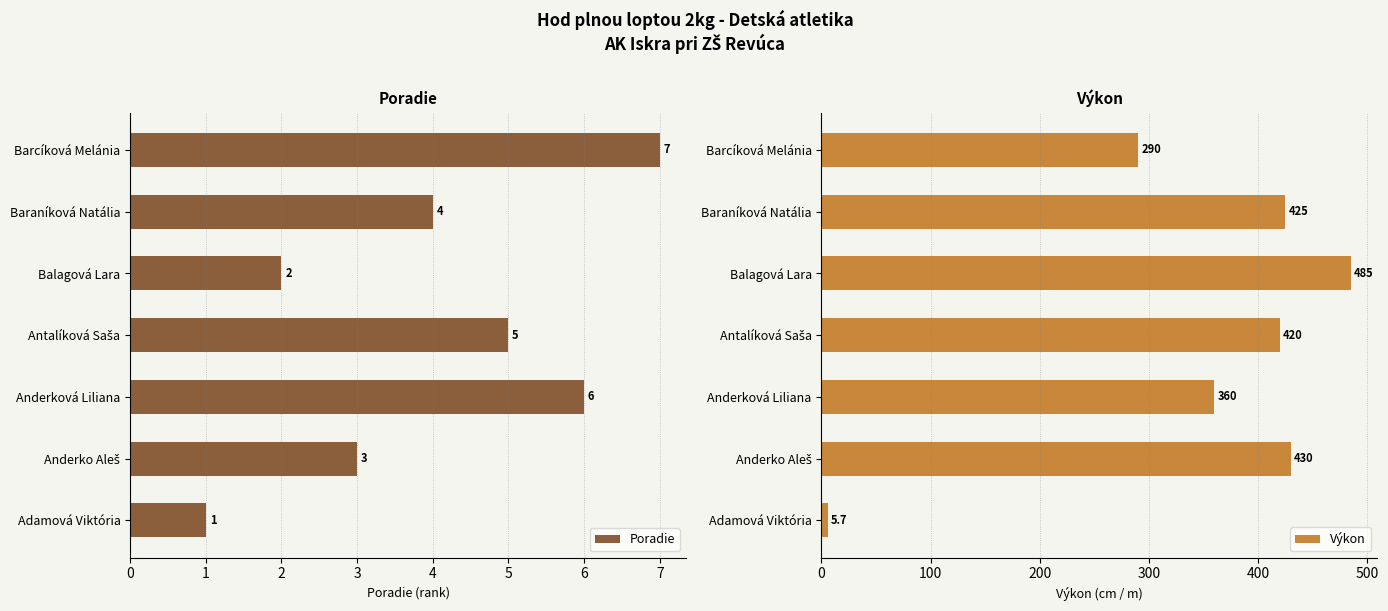

What is the minimum value for Poradie?

1